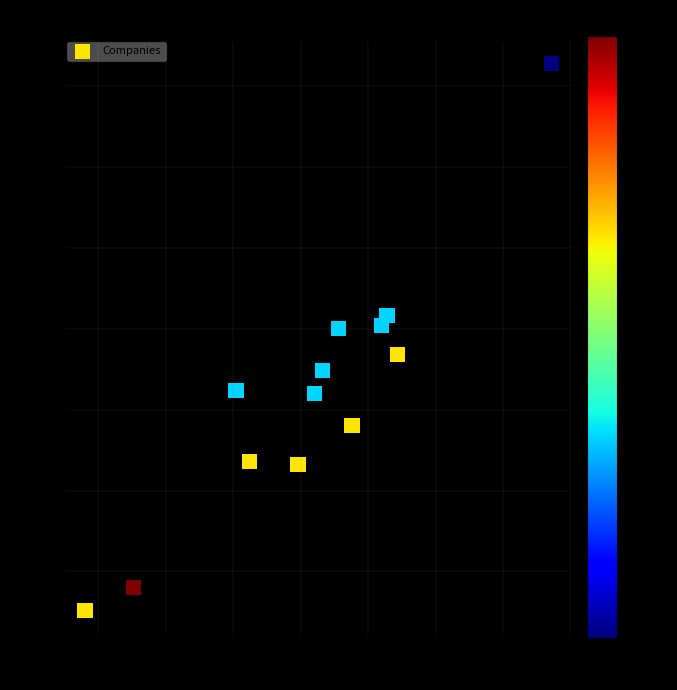

What is the range of Y values (max minus min)?

169